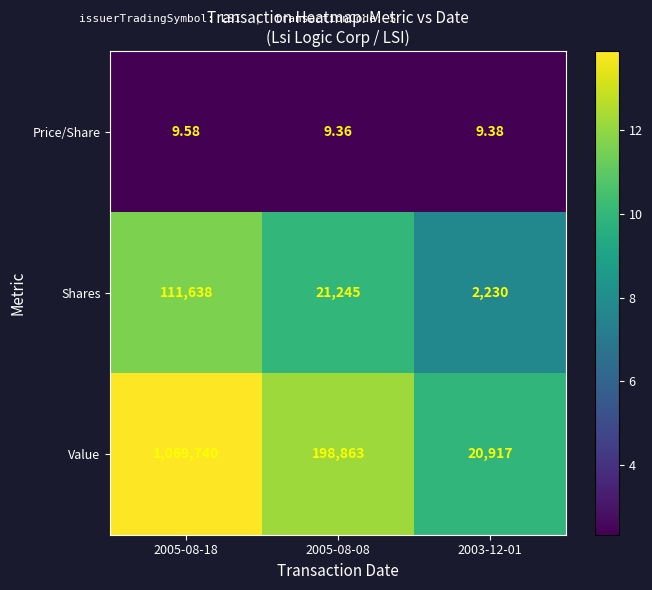

Which series has the widest spread of values?

Value